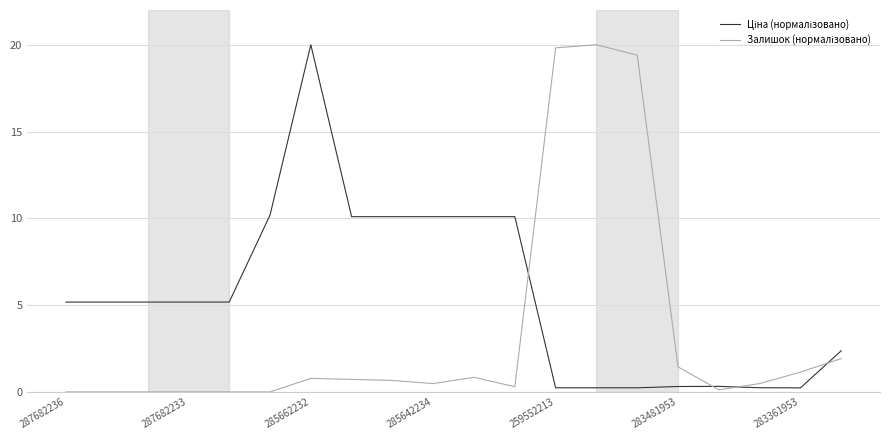

Rank the series by their average value, from highest to lowest.

Ціна (нормалізовано), Залишок (нормалізовано)